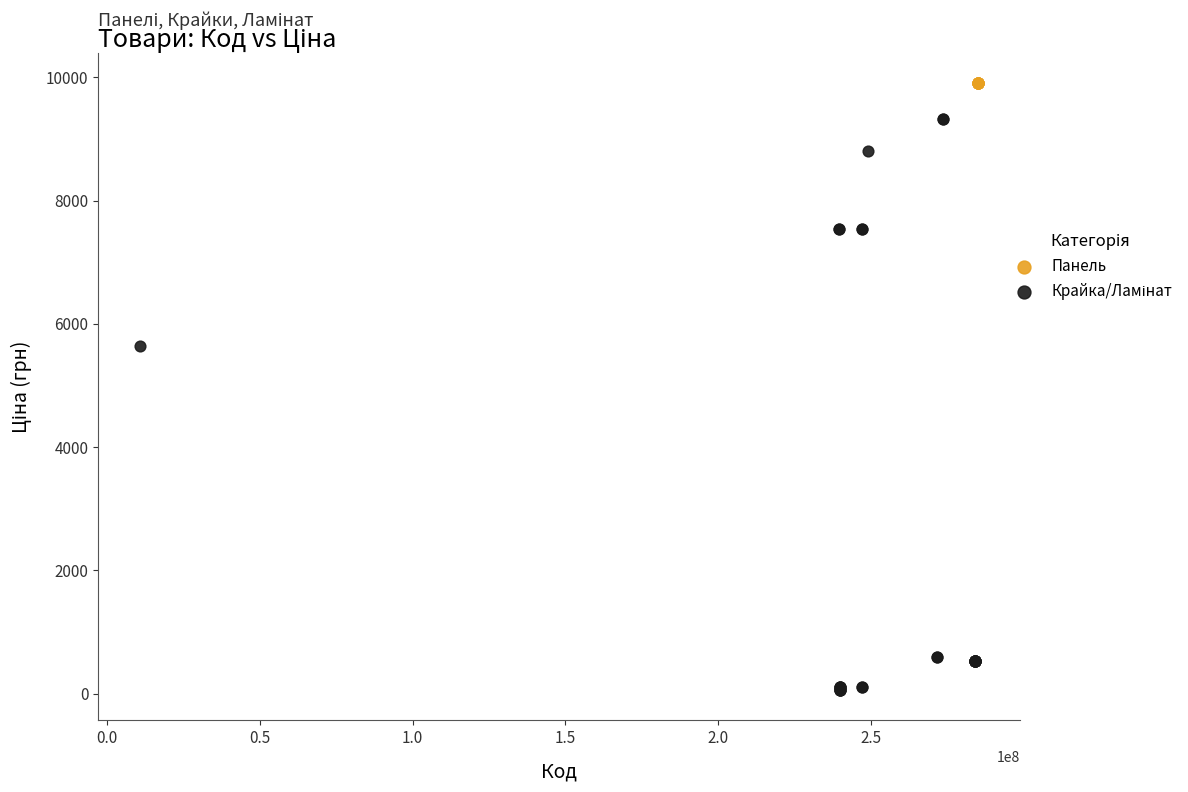

Which series contains the highest Y value?

Панель